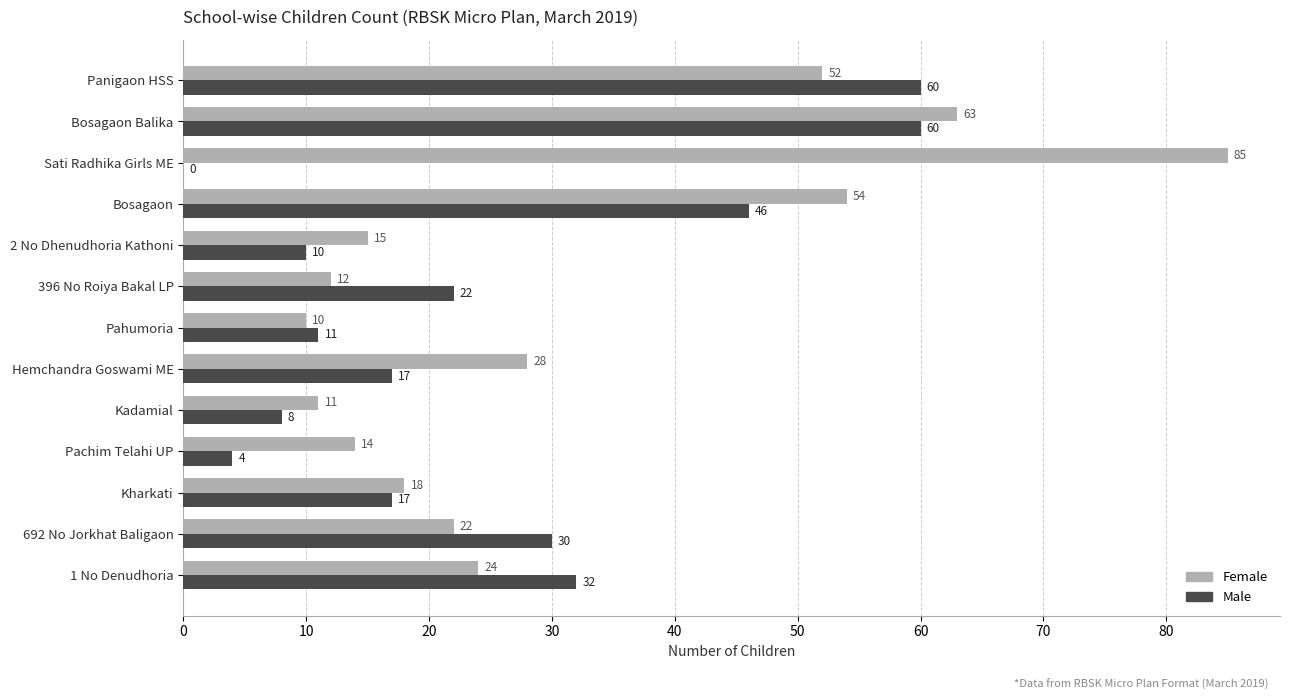

What is the sum of all Female values?

408